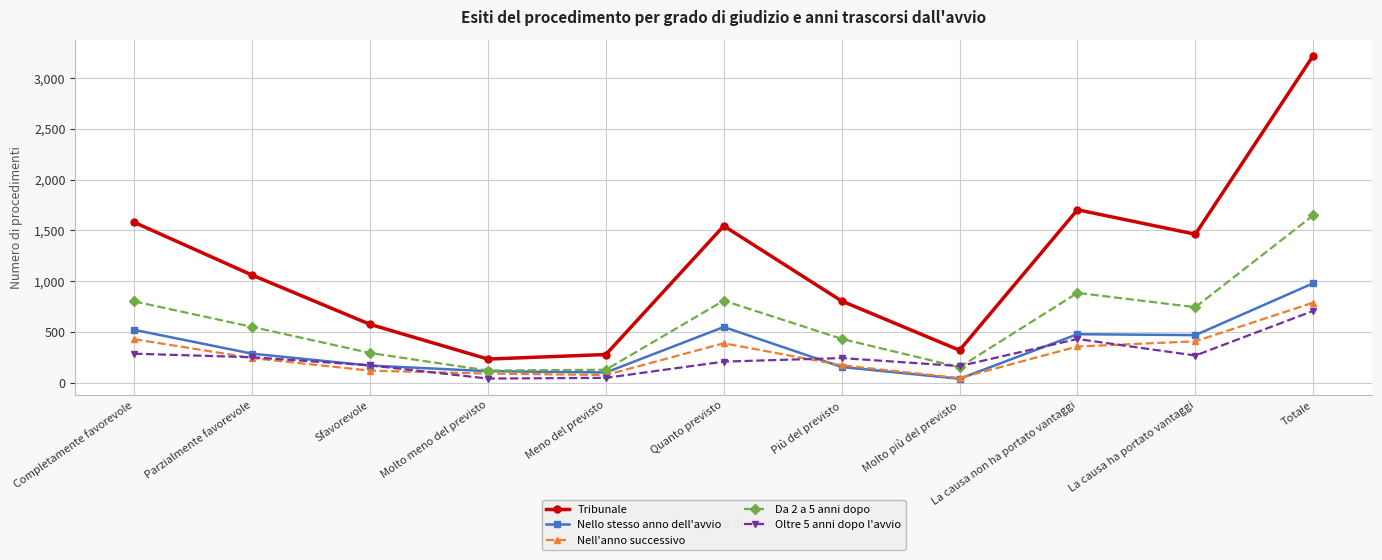

Rank the series by their maximum value, from lowest to highest.

Oltre 5 anni dopo l'avvio, Nell'anno successivo, Nello stesso anno dell'avvio, Da 2 a 5 anni dopo, Tribunale